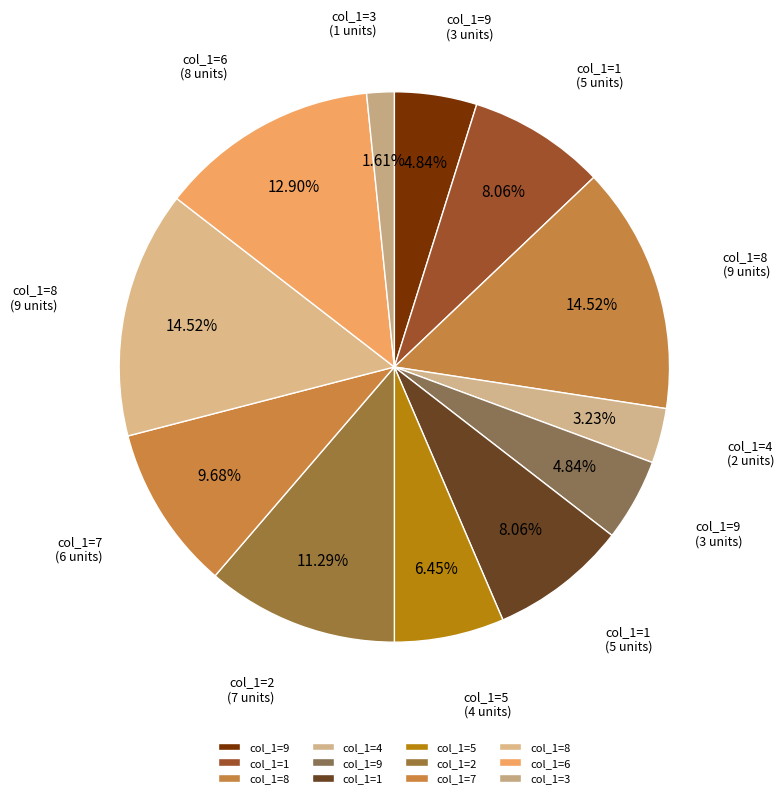

How many slices are in this pie chart?

12